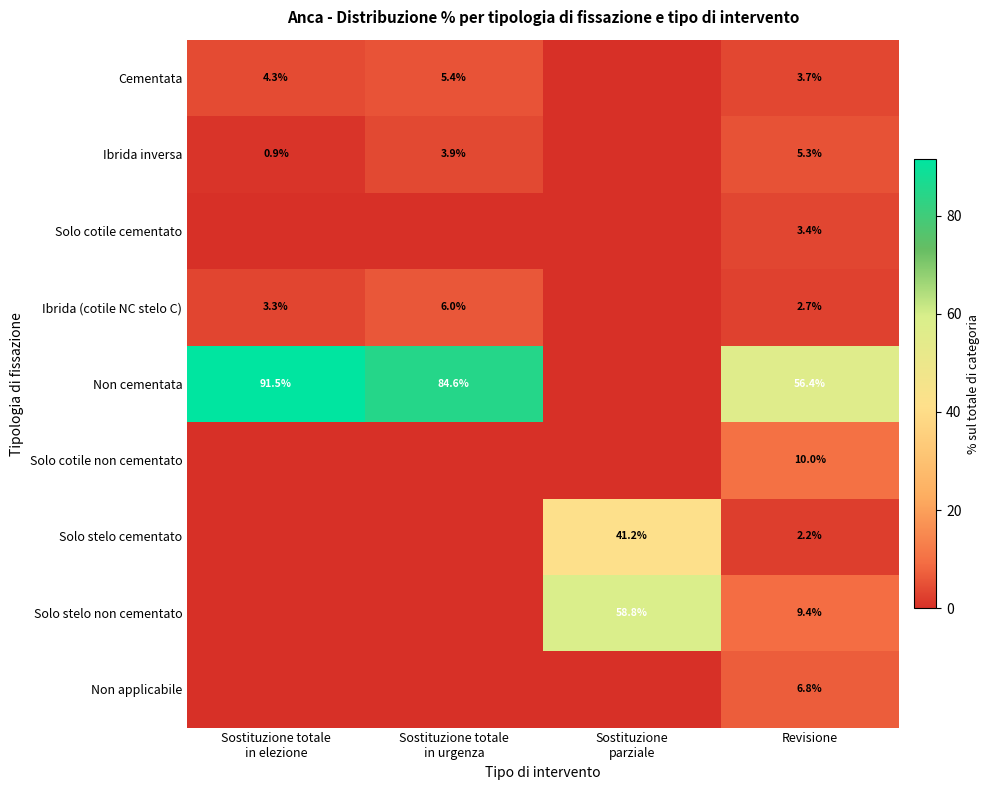

Is the value of Ibrida inversa at Revisione greater than the value of Non applicabile at Revisione?

No